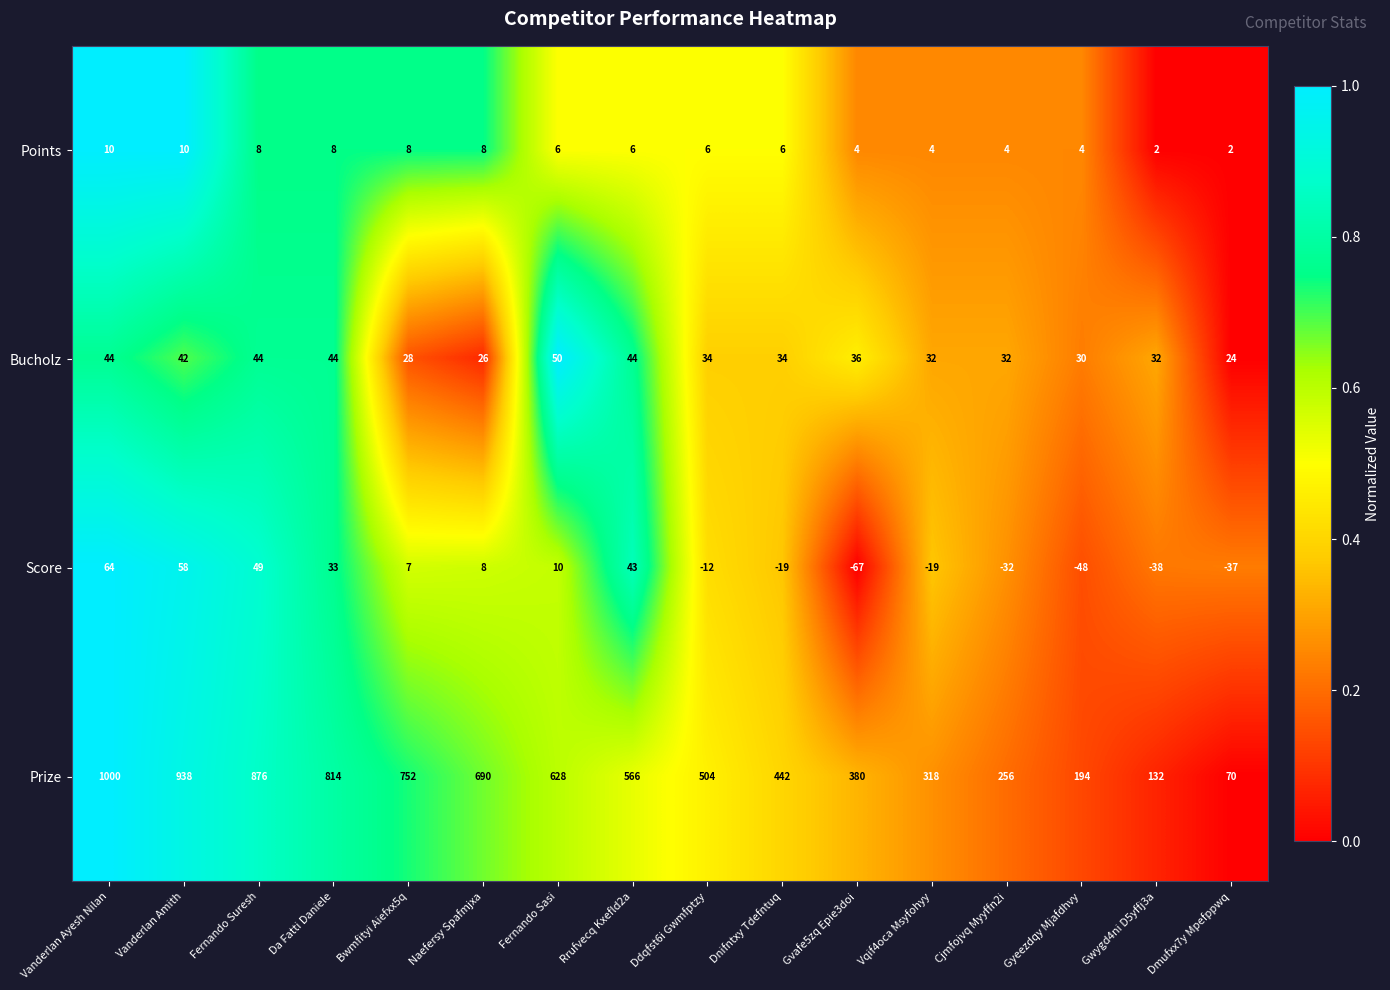

Rank the series at Fernando Suresh from lowest to highest value.

Points, Bucholz, Score, Prize